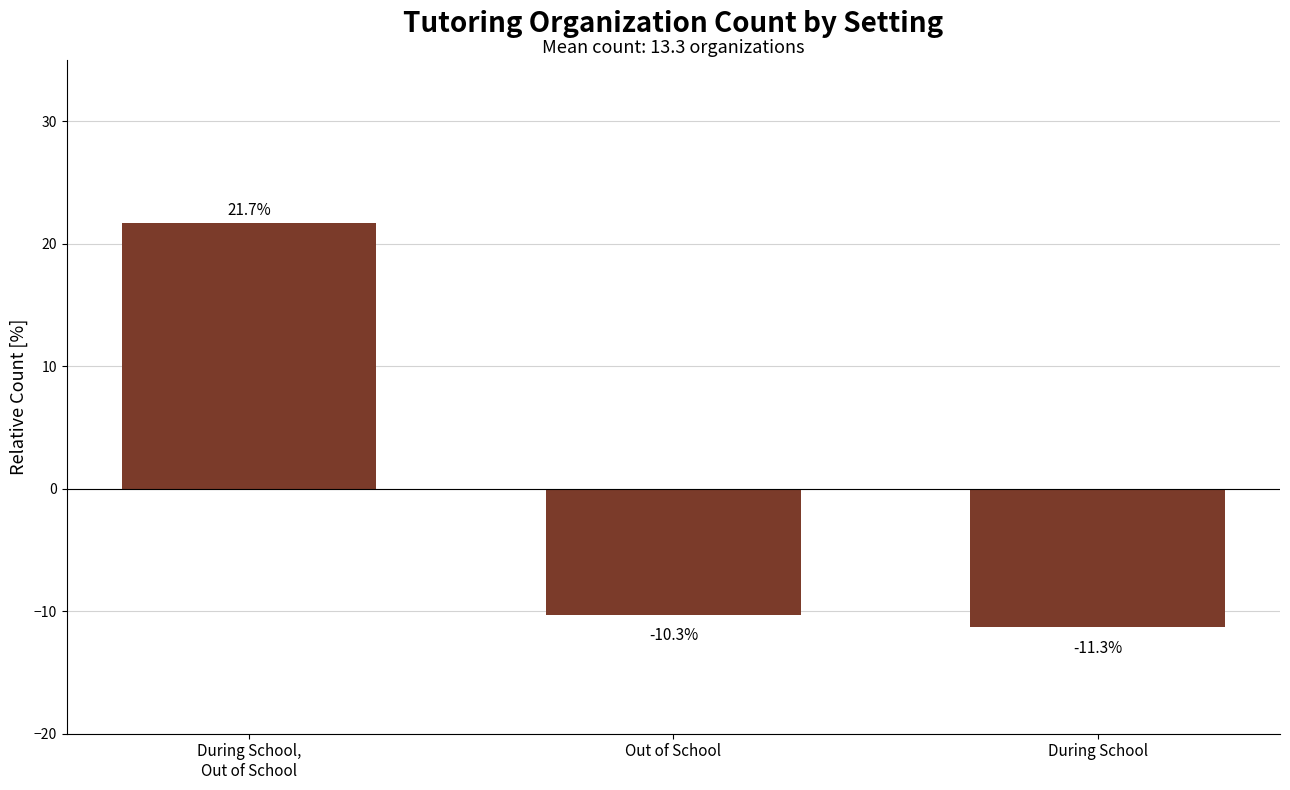

True or false: the data shows 21.7 at During School,
Out of School.

True